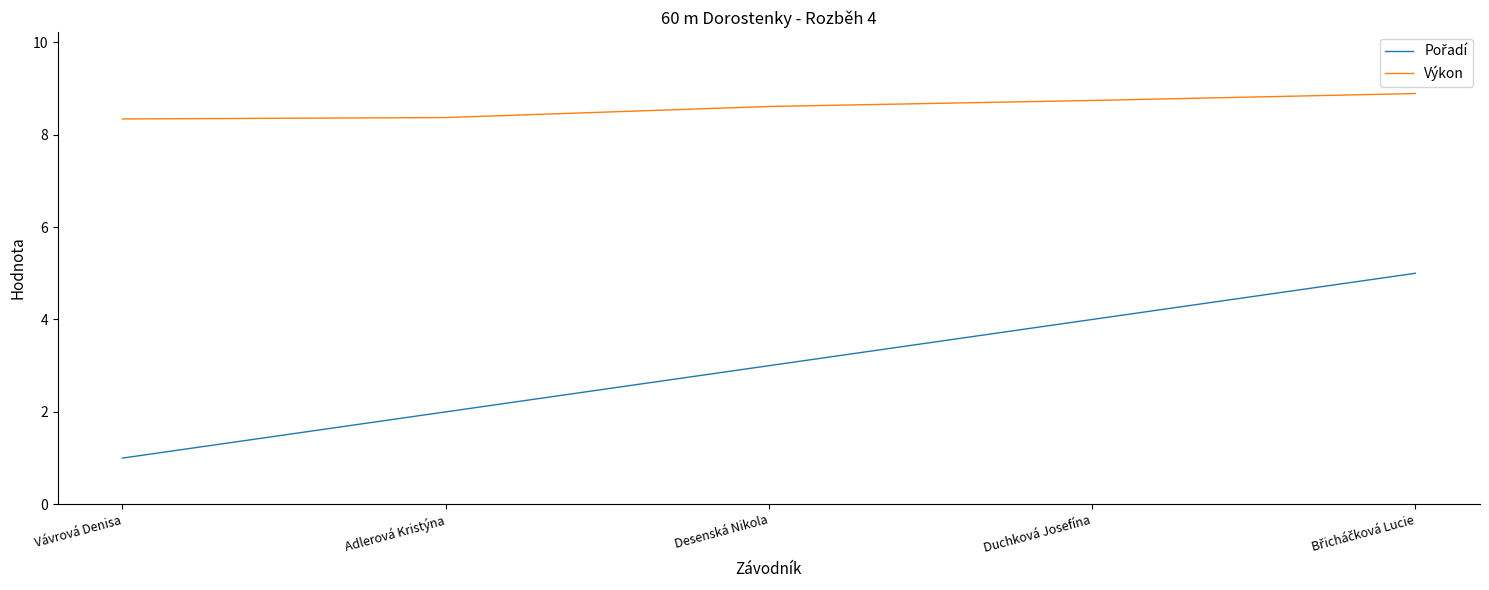

What value does the Výkon series have at Vávrová Denisa?

8.3